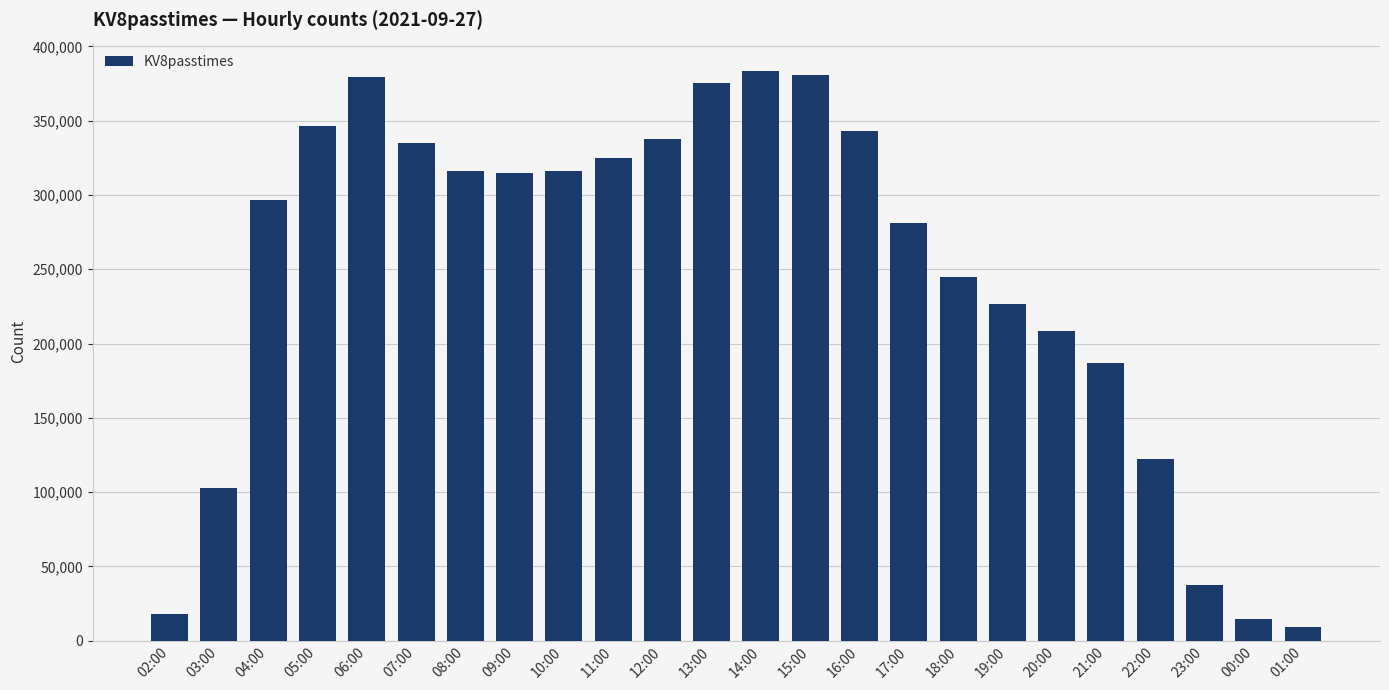

What position from the left is 18:00?

17